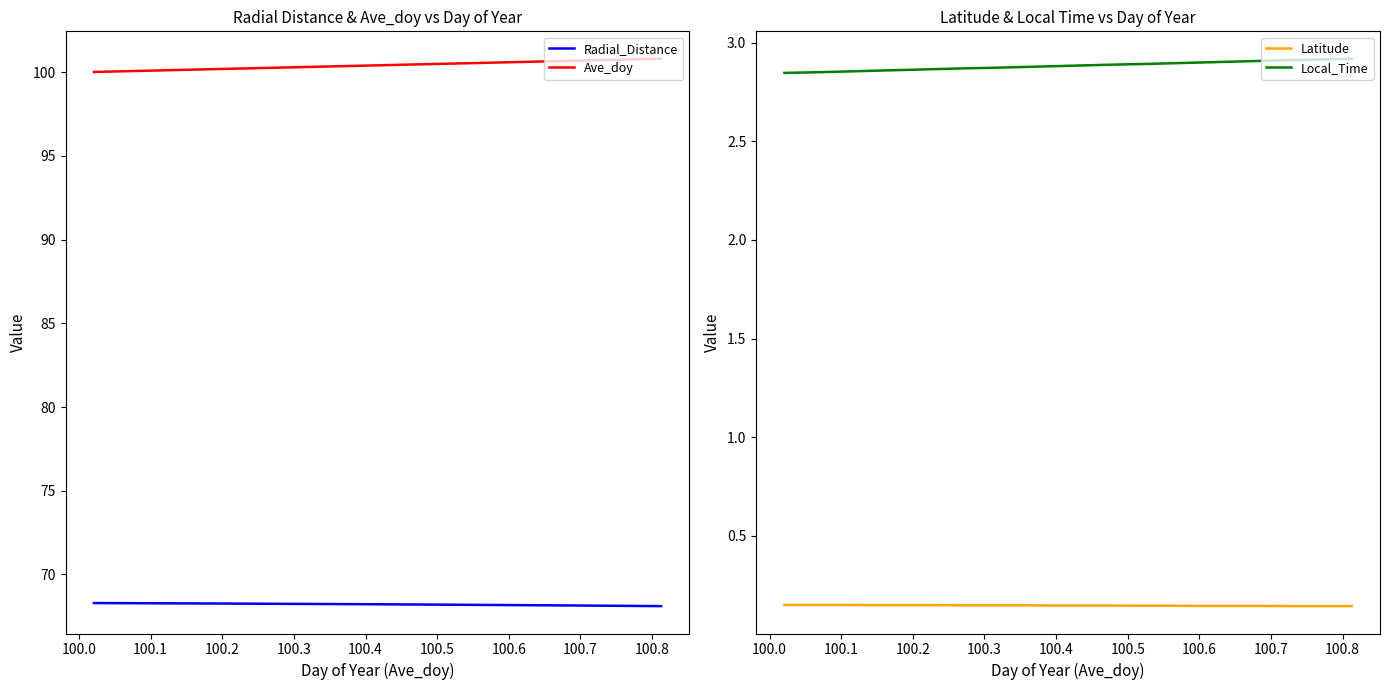

List the series in order of their peak value, lowest first.

Latitude, Local_Time, Radial_Distance, Ave_doy